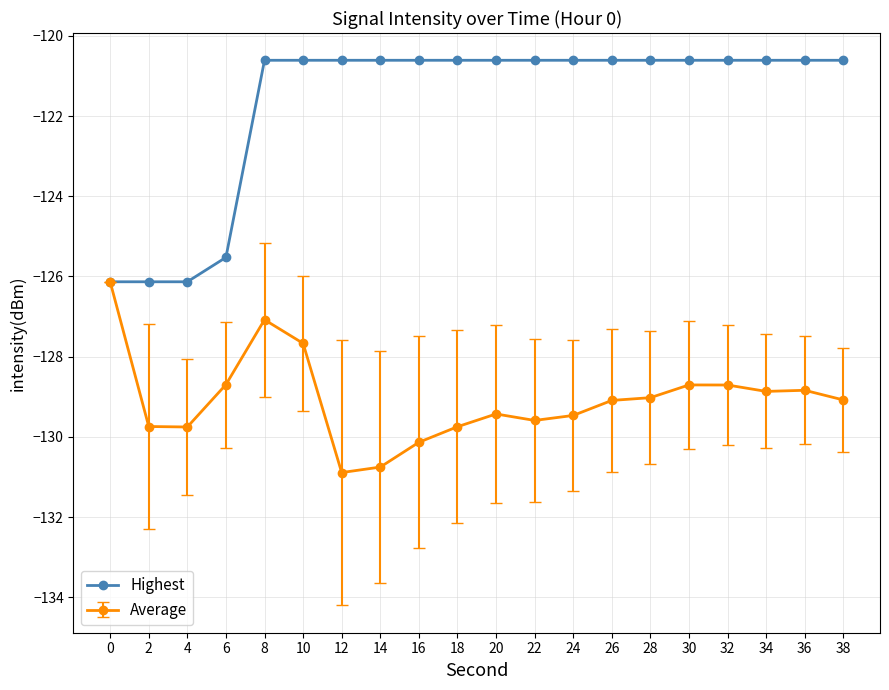

At which label is Average closest to -128?

10